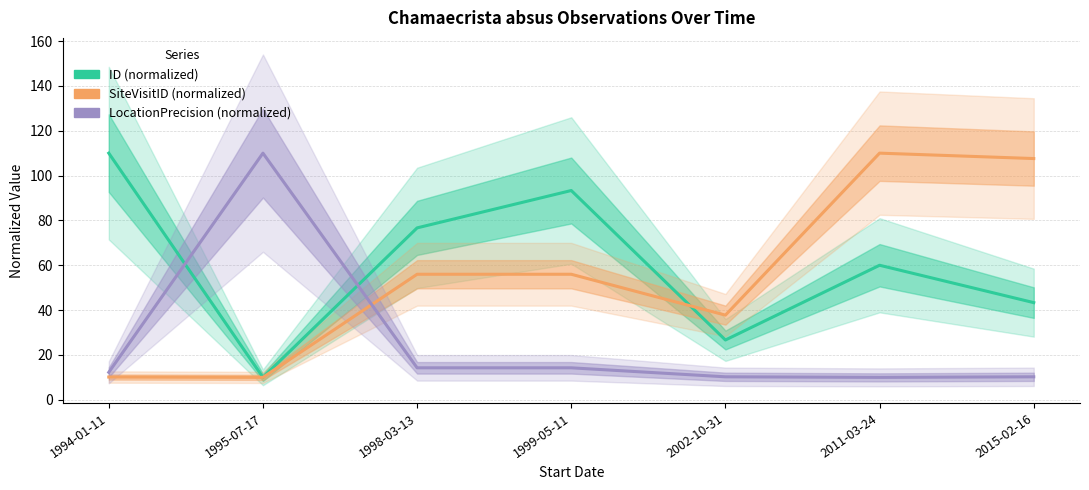

Which series has the largest range (max minus min)?

ID (normalized)